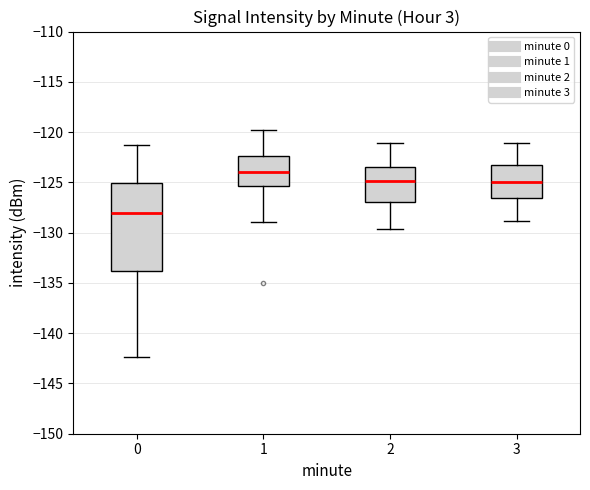

Reading left to right, read every box against the y-axis: the position of its median line, the range the box covers, and the ends of its whiskers. The values are not printed on the chart, so give them approximately, as read against the axis.

0: median -128.0, box -134.0 to -125.0, whiskers -142.5 to -121.0
1: median -124.0, box -125.5 to -122.5, whiskers -129.0 to -120.0
2: median -125.0, box -127.0 to -123.5, whiskers -129.5 to -121.0
3: median -125.0, box -126.5 to -123.5, whiskers -129.0 to -121.0